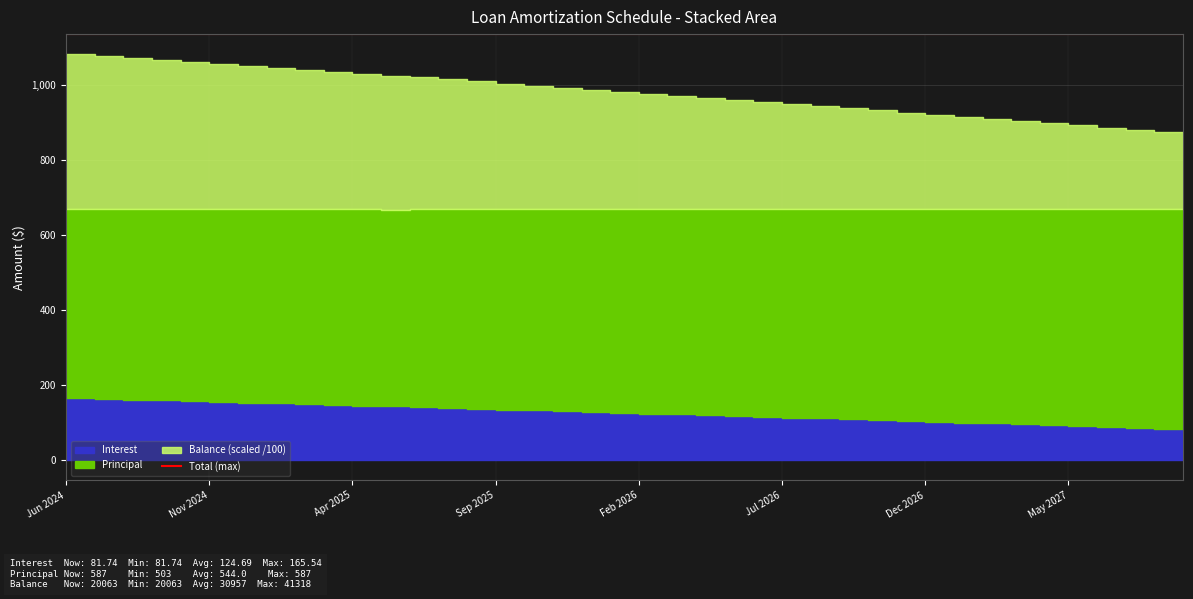

What is the difference between the Principal values at Aug 2024 and Jul 2026?

48.0